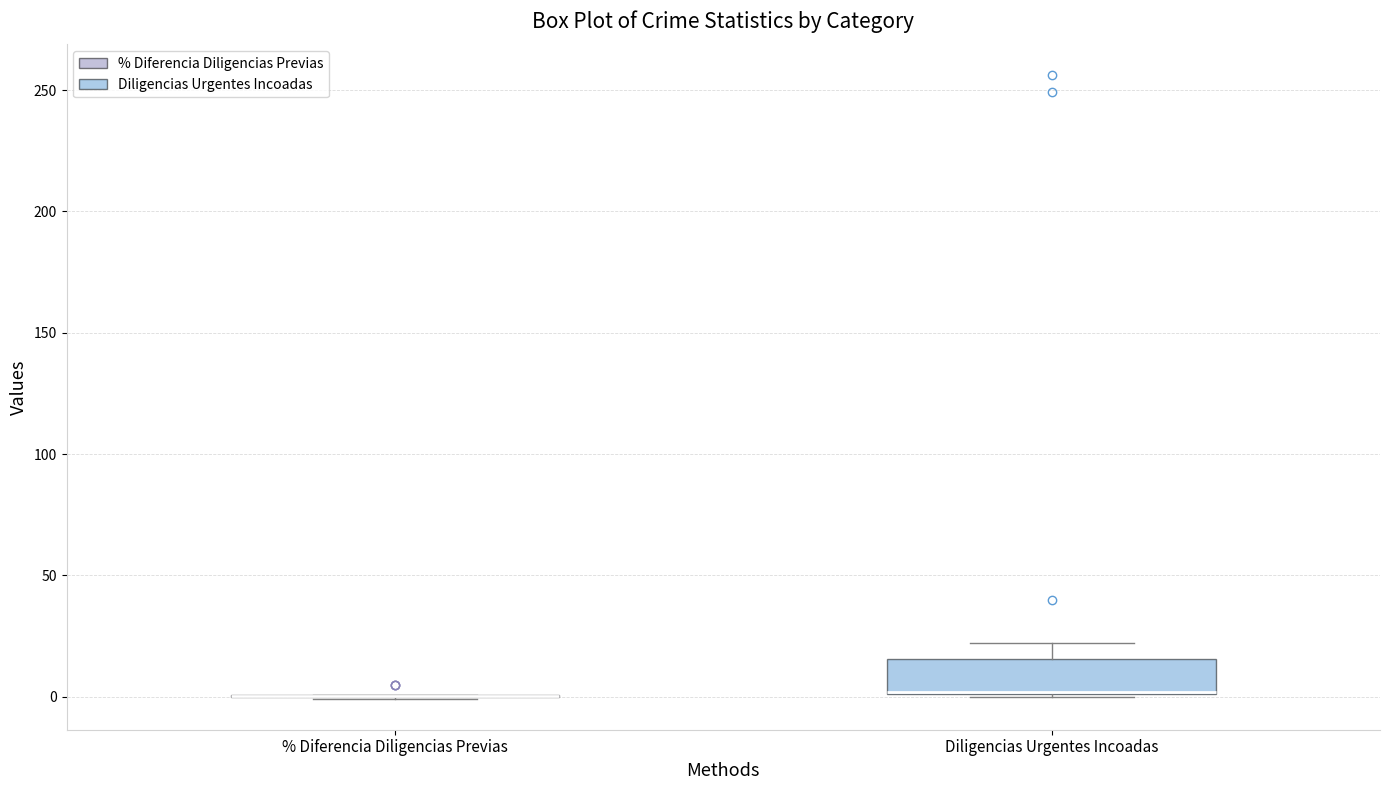

Comparing the boxes themselves (not the whiskers), which one is the tallest?

Diligencias Urgentes Incoadas